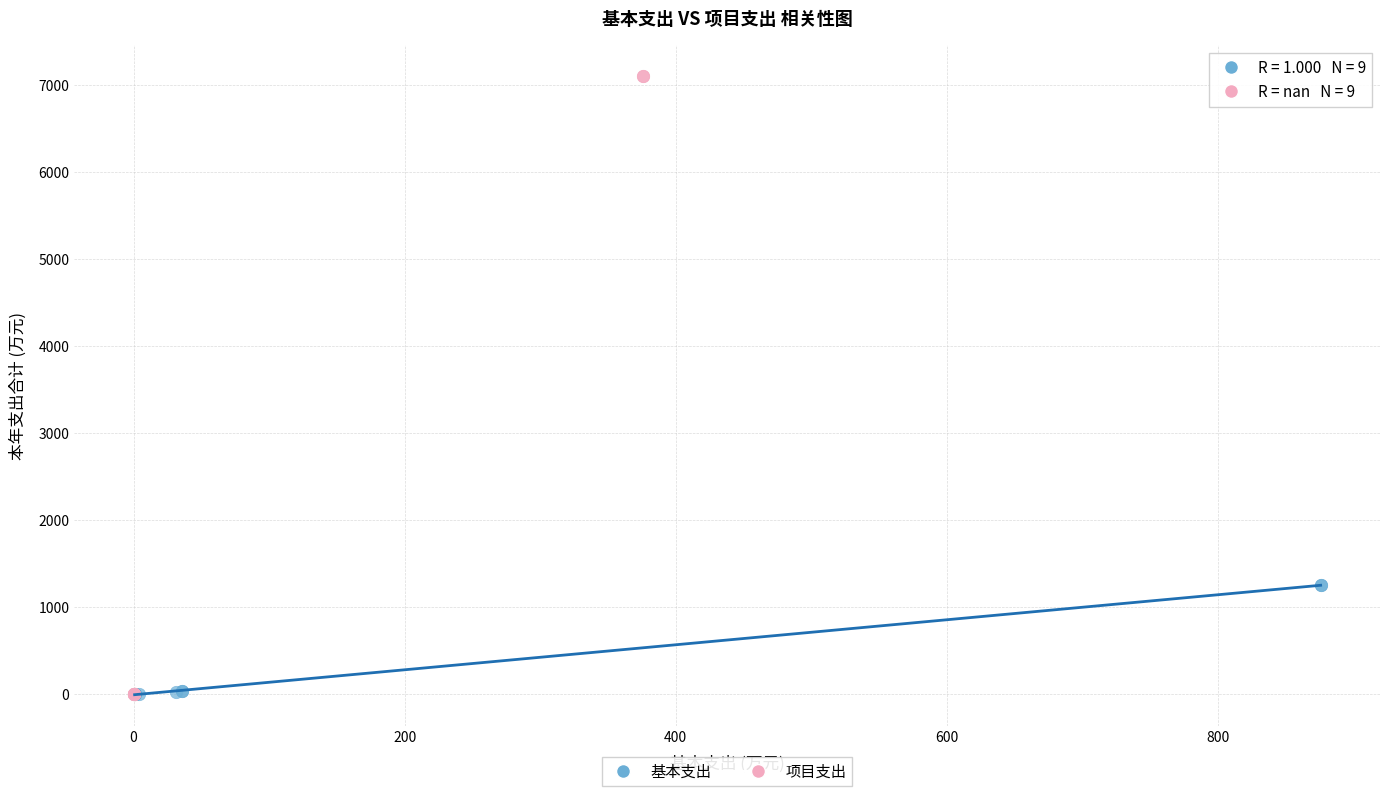

Which series contains the highest Y value?

项目支出